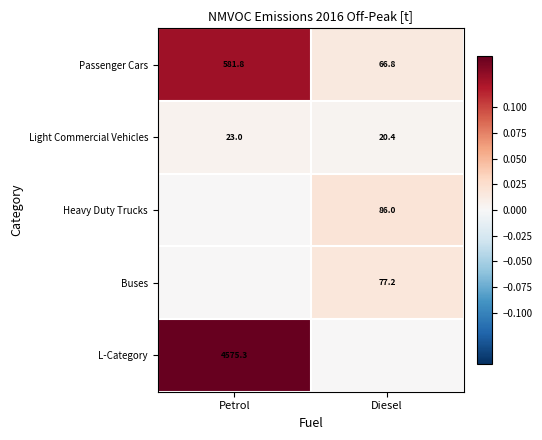

How many data points does each series have?

2